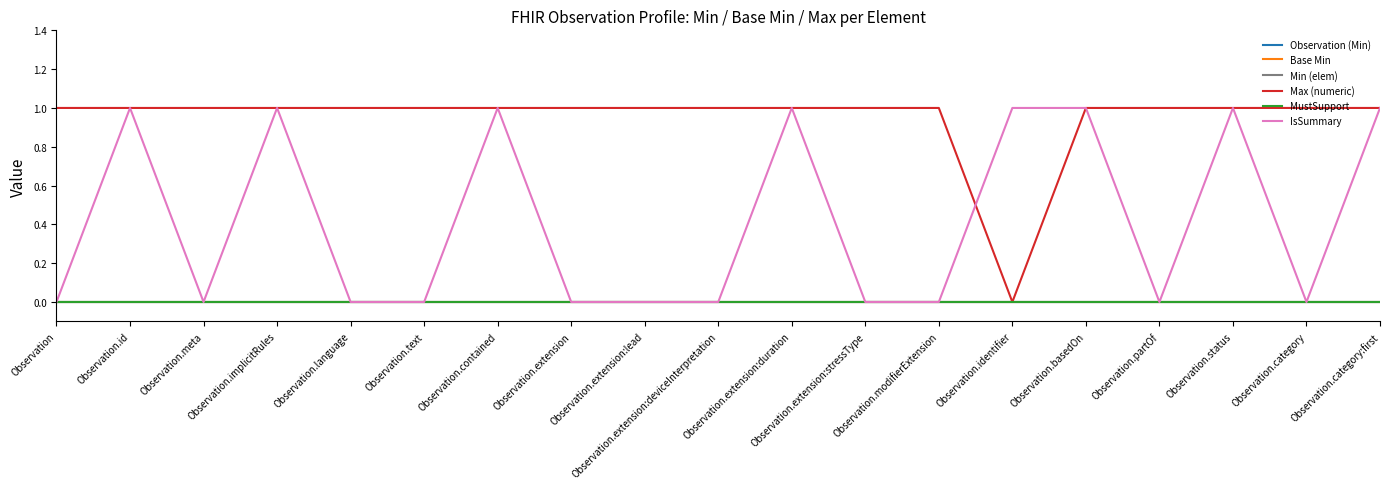

True or false: Max (numeric) and IsSummary intersect in this chart.

True